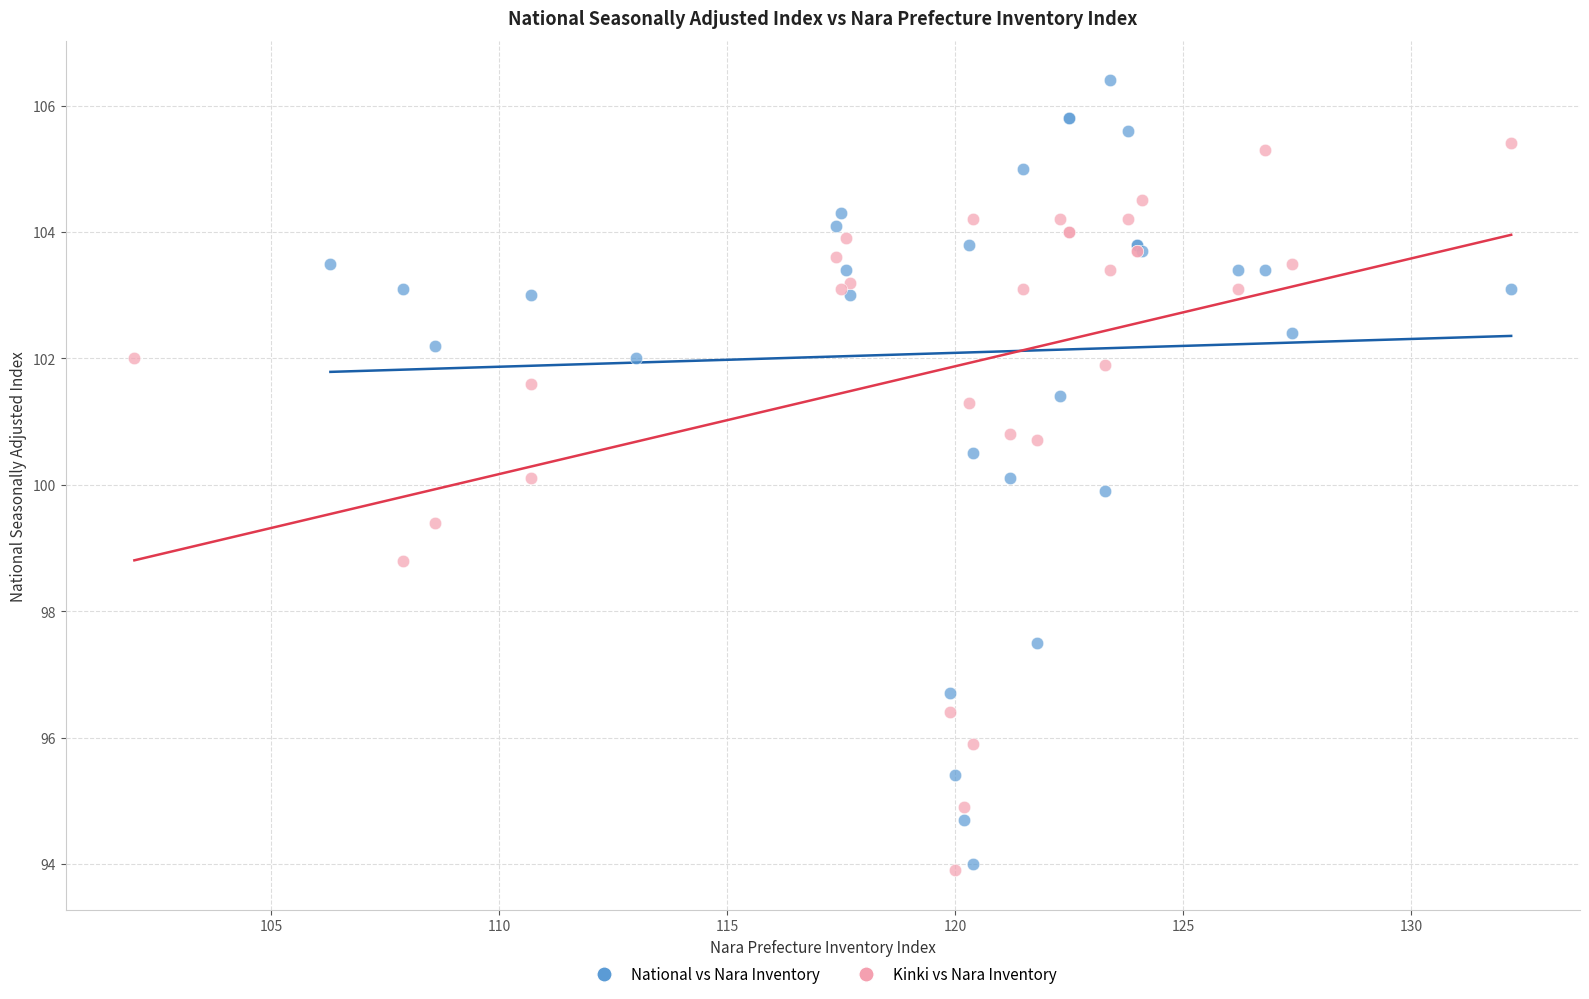

What are all the series names shown in the legend?

National vs Nara Inventory, Kinki vs Nara Inventory